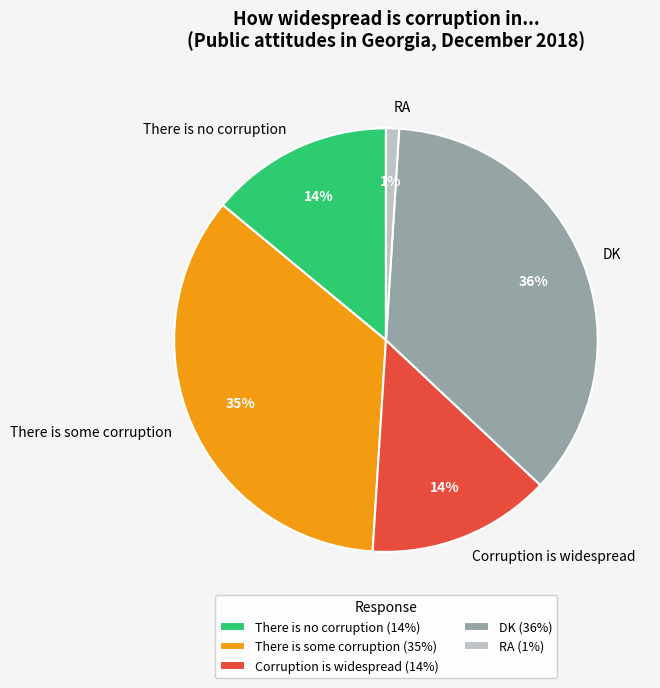

Count the number of slices in the pie.

5